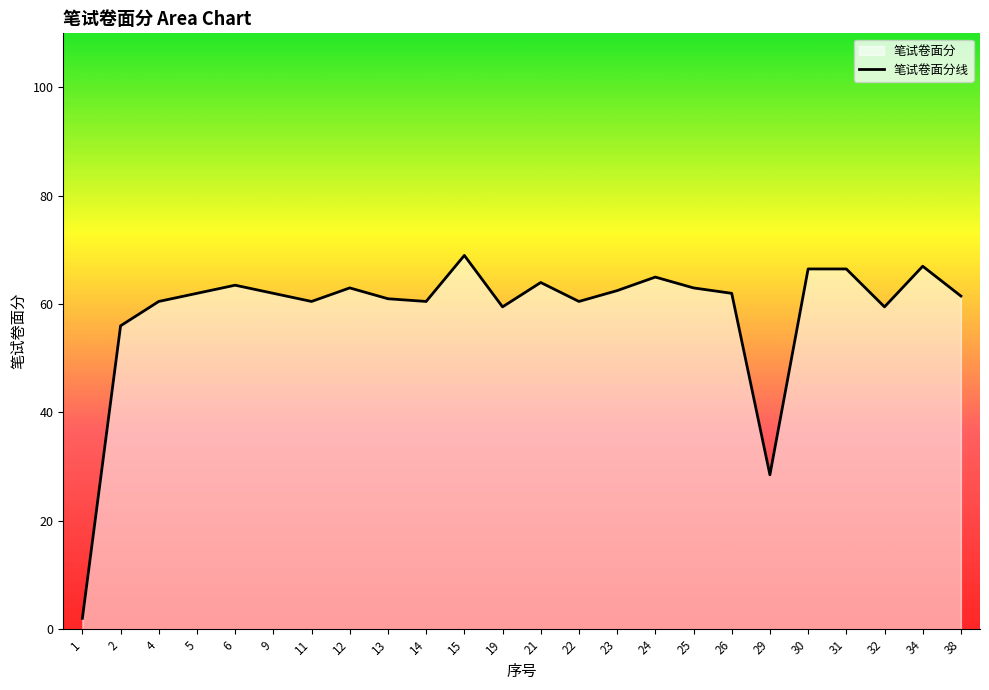

Reading left to right, what are all the values shown in this chart?

2.0	56.0	60.5	62.0	63.5	62.0	60.5	63.0	61.0	60.5	69.0	59.5	64.0	60.5	62.5	65.0	63.0	62.0	28.5	66.5	66.5	59.5	67.0	61.5